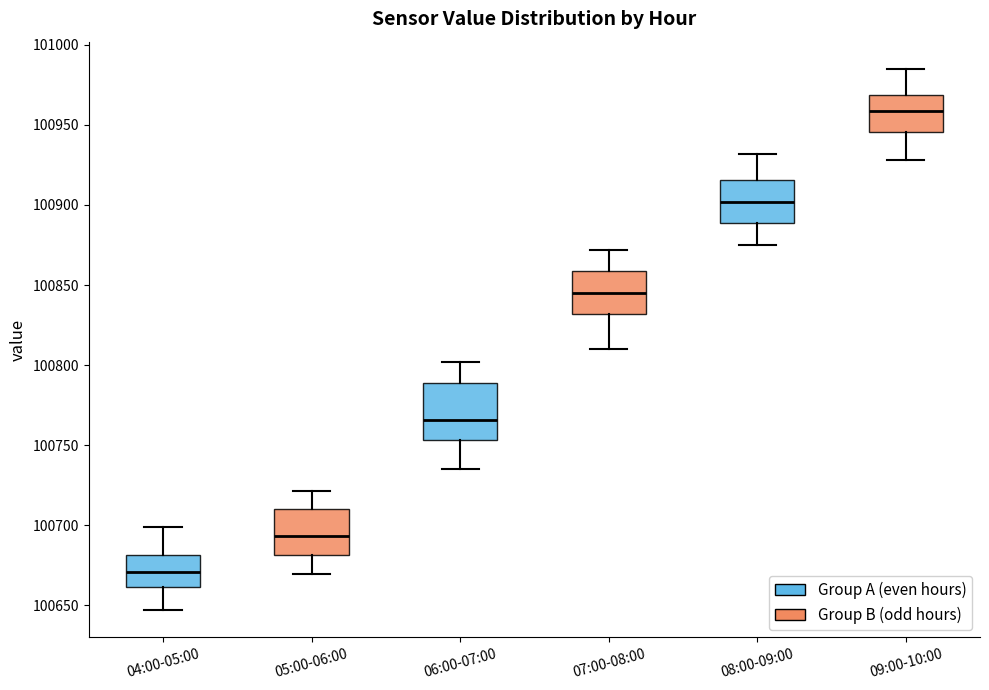

Reading left to right, transcribe this box plot: for each box, give where its median line is, the range the box spans, and where its two whiskers end, as read against the y-axis. The values are not printed on the chart, so give them approximately, as read against the axis.

04:00-05:00: median 100670, box 100660 to 100680, whiskers 100645 to 100700
05:00-06:00: median 100695, box 100680 to 100710, whiskers 100670 to 100720
06:00-07:00: median 100765, box 100755 to 100790, whiskers 100735 to 100800
07:00-08:00: median 100845, box 100830 to 100860, whiskers 100810 to 100870
08:00-09:00: median 100900, box 100890 to 100915, whiskers 100875 to 100930
09:00-10:00: median 100960, box 100945 to 100970, whiskers 100930 to 100985